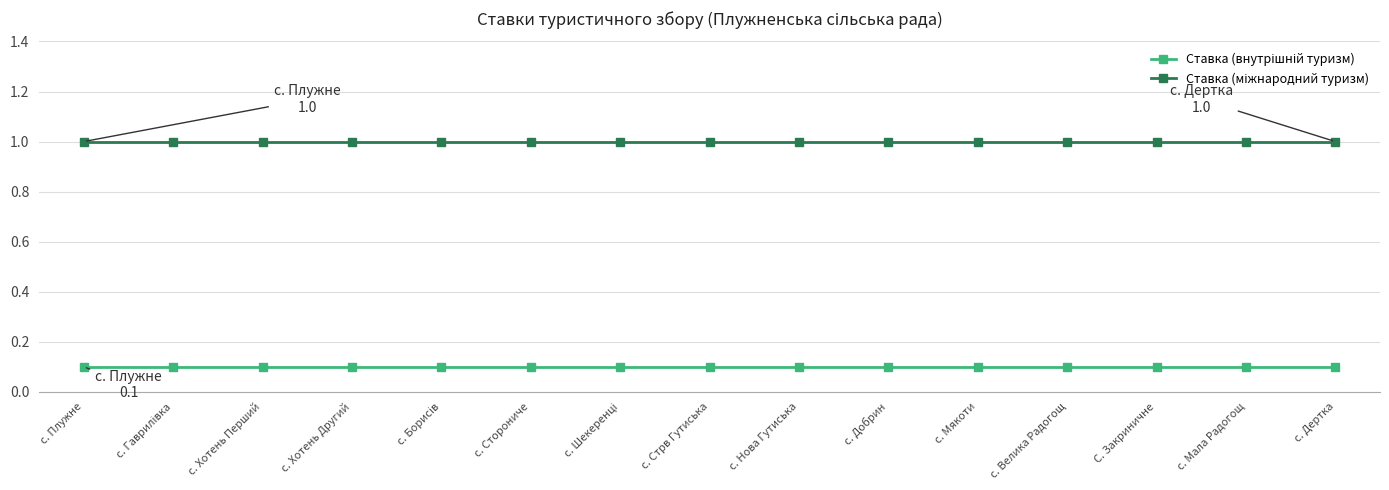

What is the label of the 10th point from the left?

с. Добрин